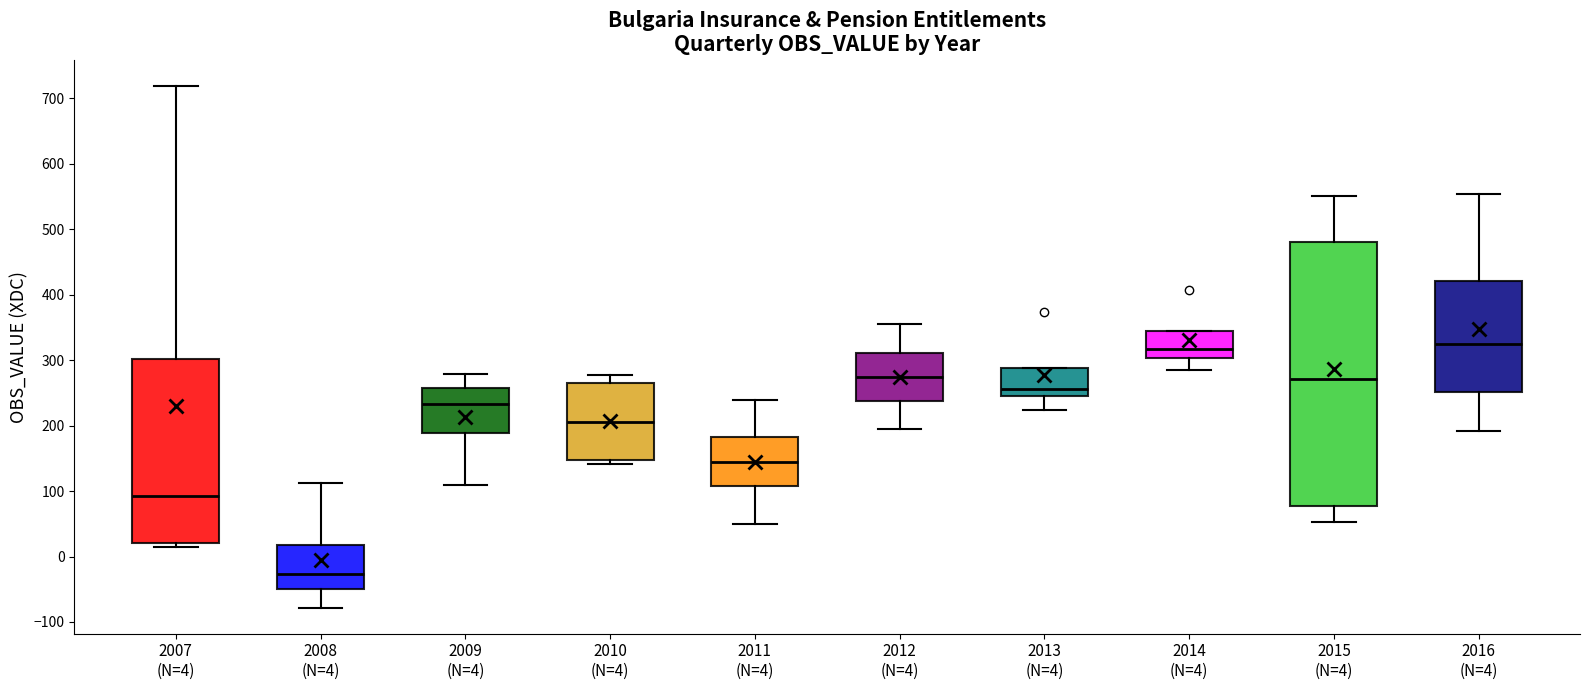

Which box is the tallest, from its lower edge to its upper edge?

2015 (N=4)